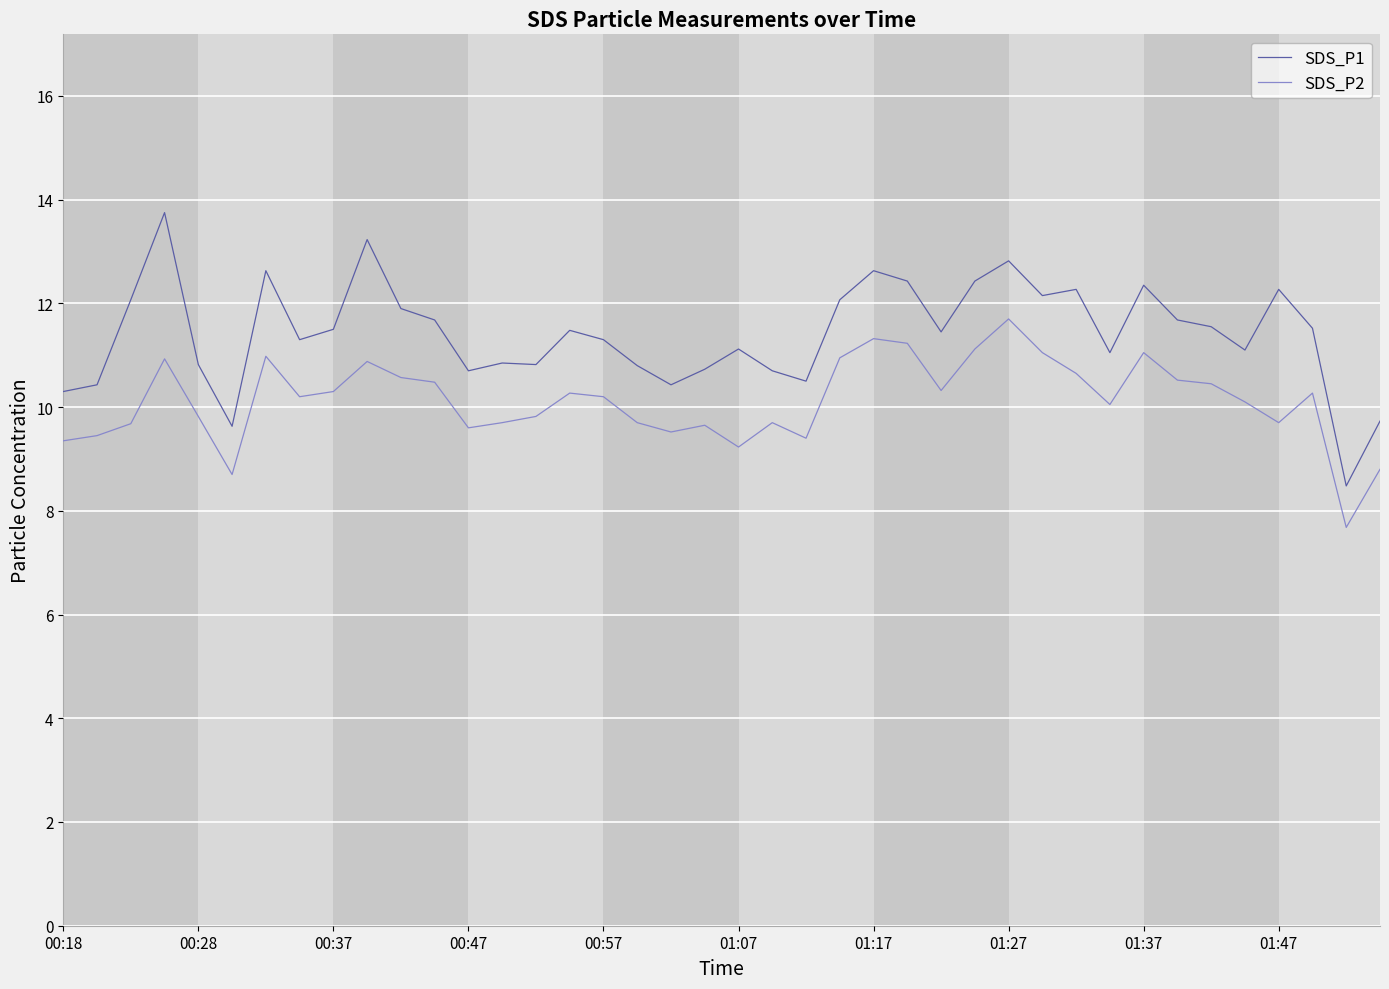

Which series has the largest total across all categories?

SDS_P1